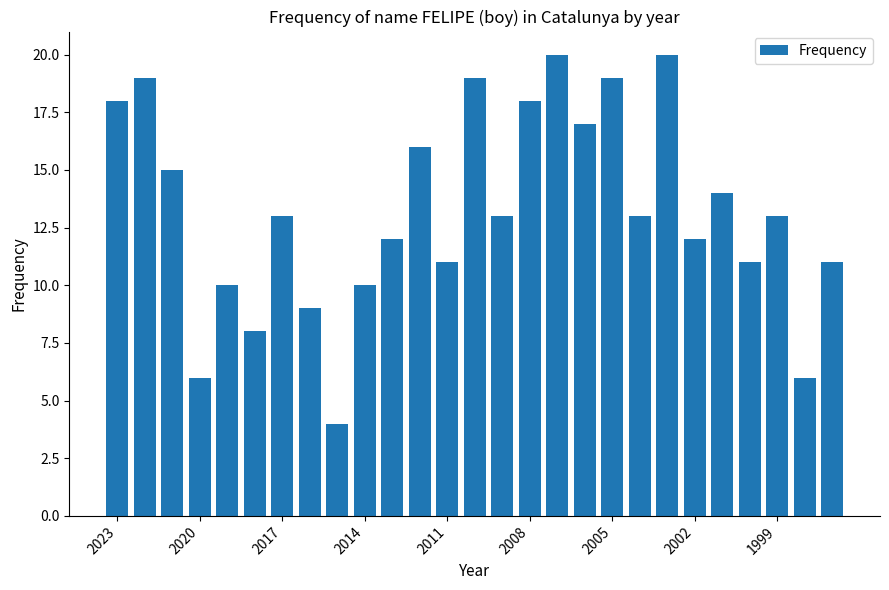

What is the difference between the maximum and second lowest values?

14